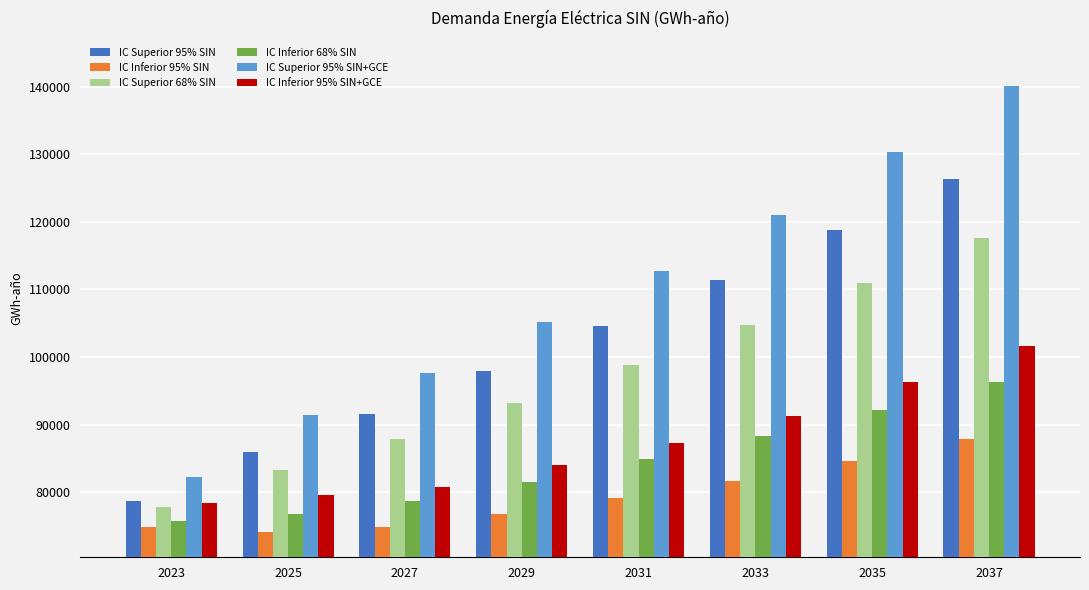

Are the bars horizontal?

No